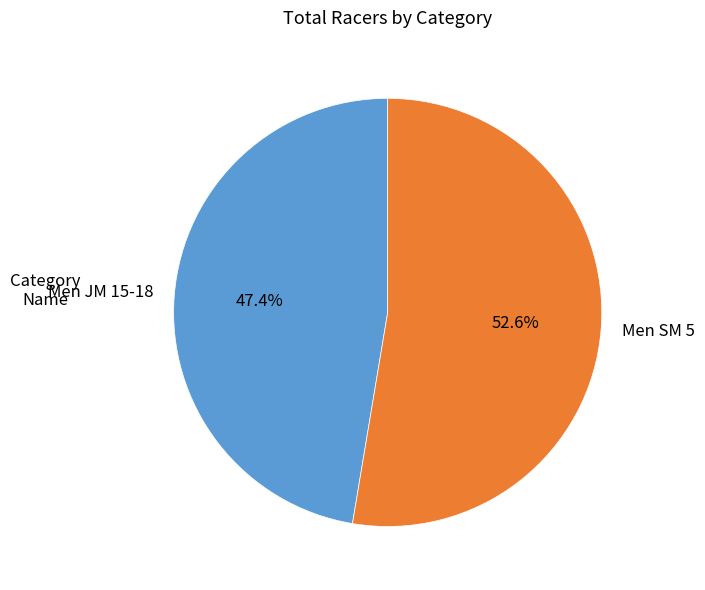

Count the number of slices in the pie.

2